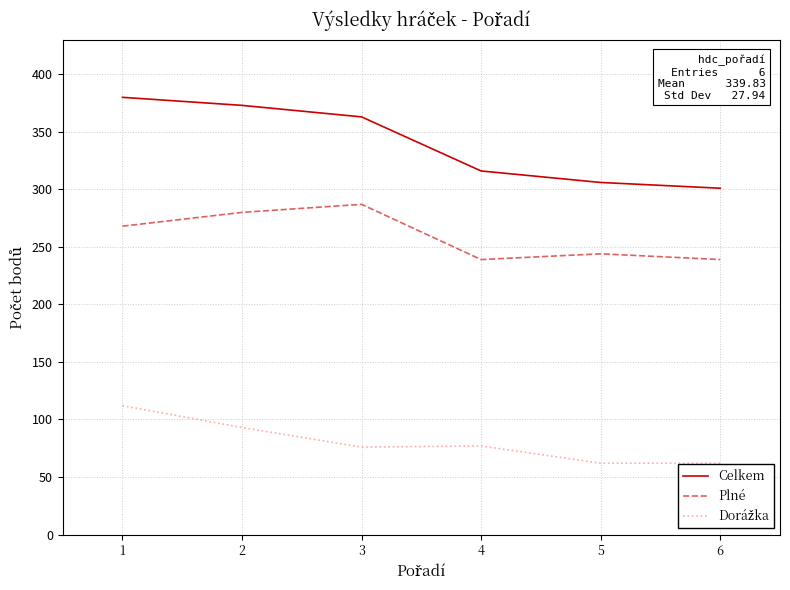

What is the difference between the second highest and minimum values in the Celkem series?

72